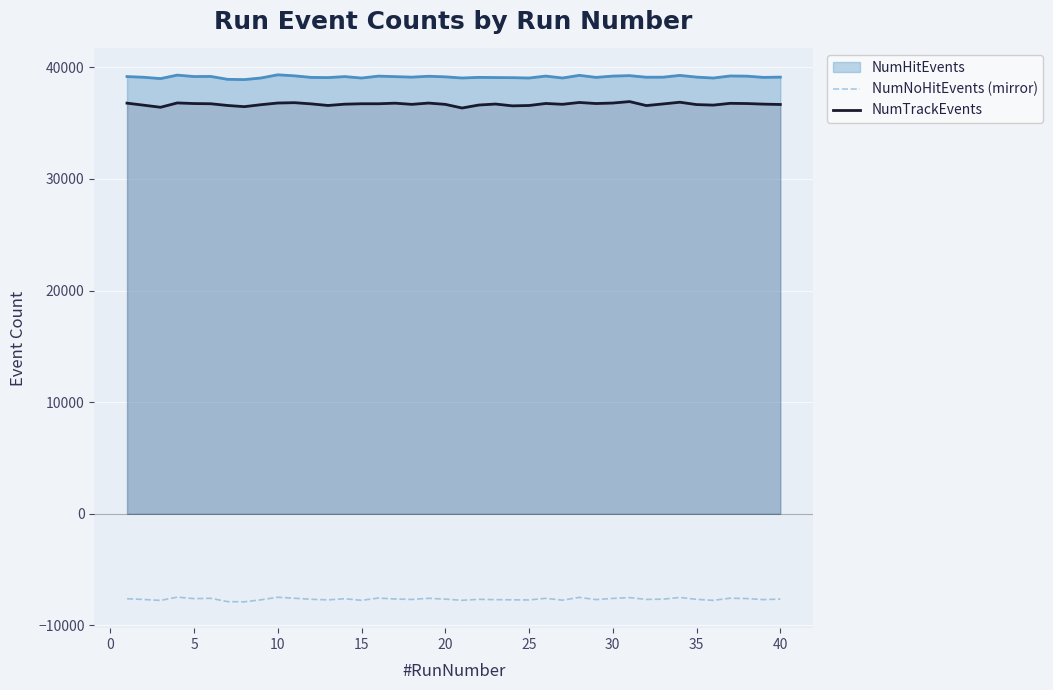

True or false: NumNoHitEvents (mirror) and NumTrackEvents intersect in this chart.

False